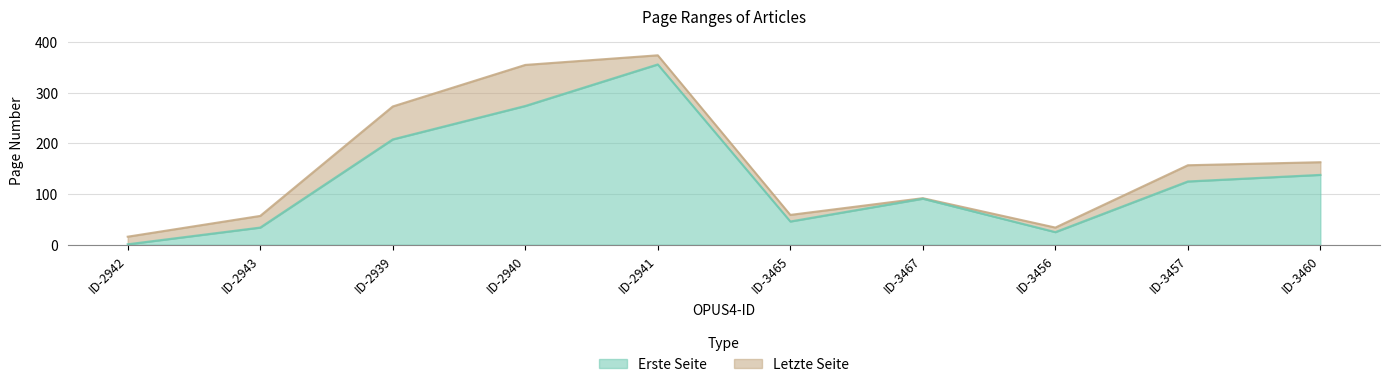

Count the number of categories in the chart.

10